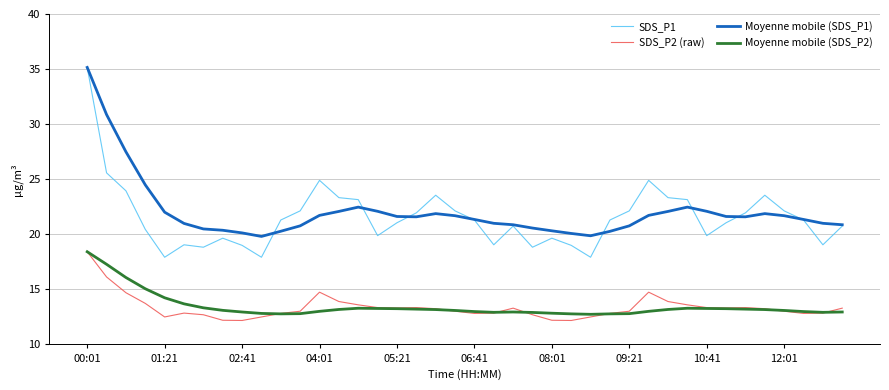

Which series has the widest spread of values?

SDS_P1